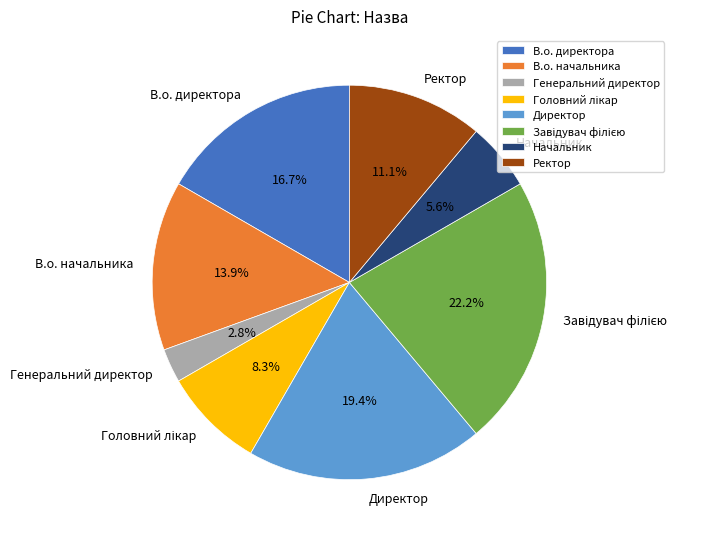

Which slice is the smallest?

Генеральний директор